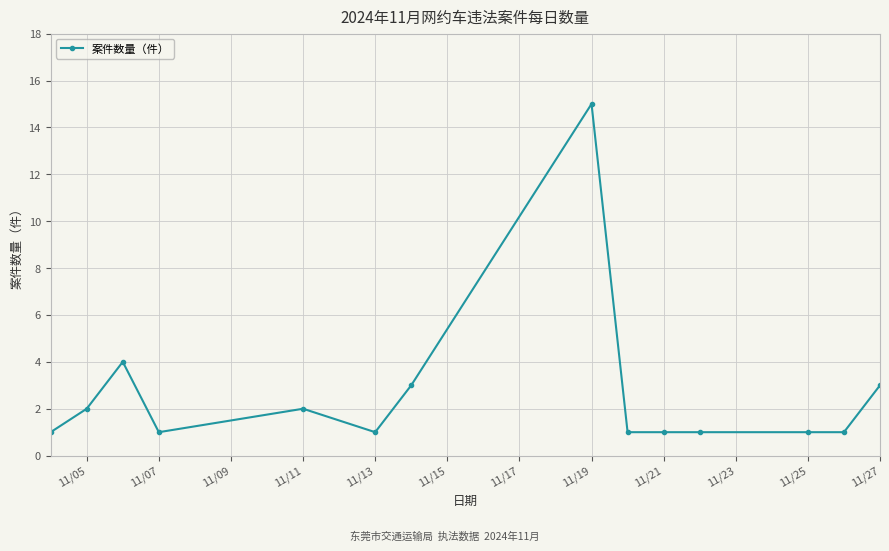

What is the average value?

3